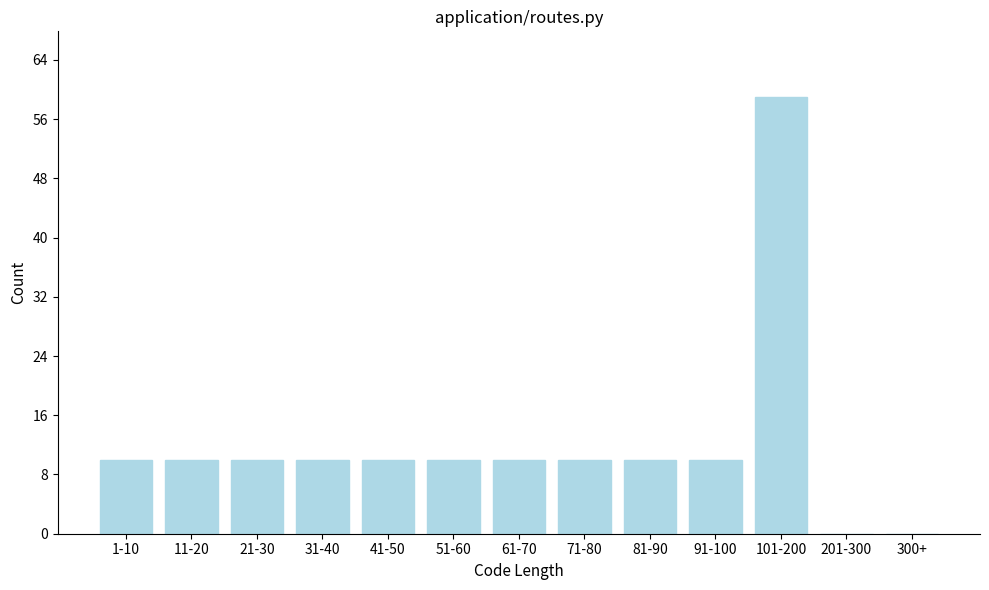

Reading right to left, extract all data points from this chart.

300+=0	201-300=0	101-200=59	91-100=10	81-90=10	71-80=10	61-70=10	51-60=10	41-50=10	31-40=10	21-30=10	11-20=10	1-10=10